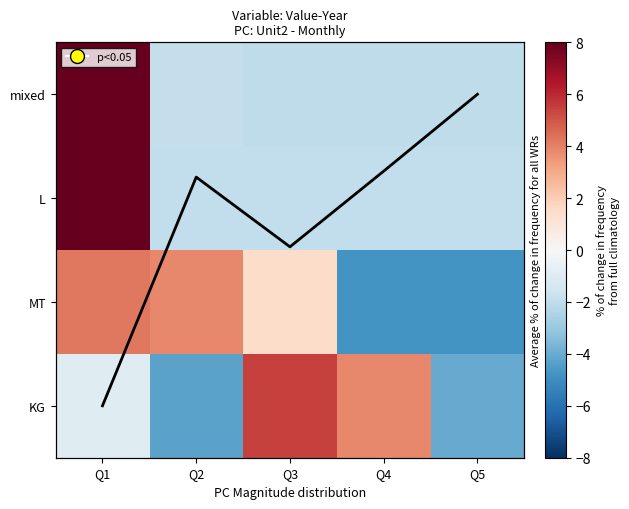

What is the minimum value for MT?

-4.8